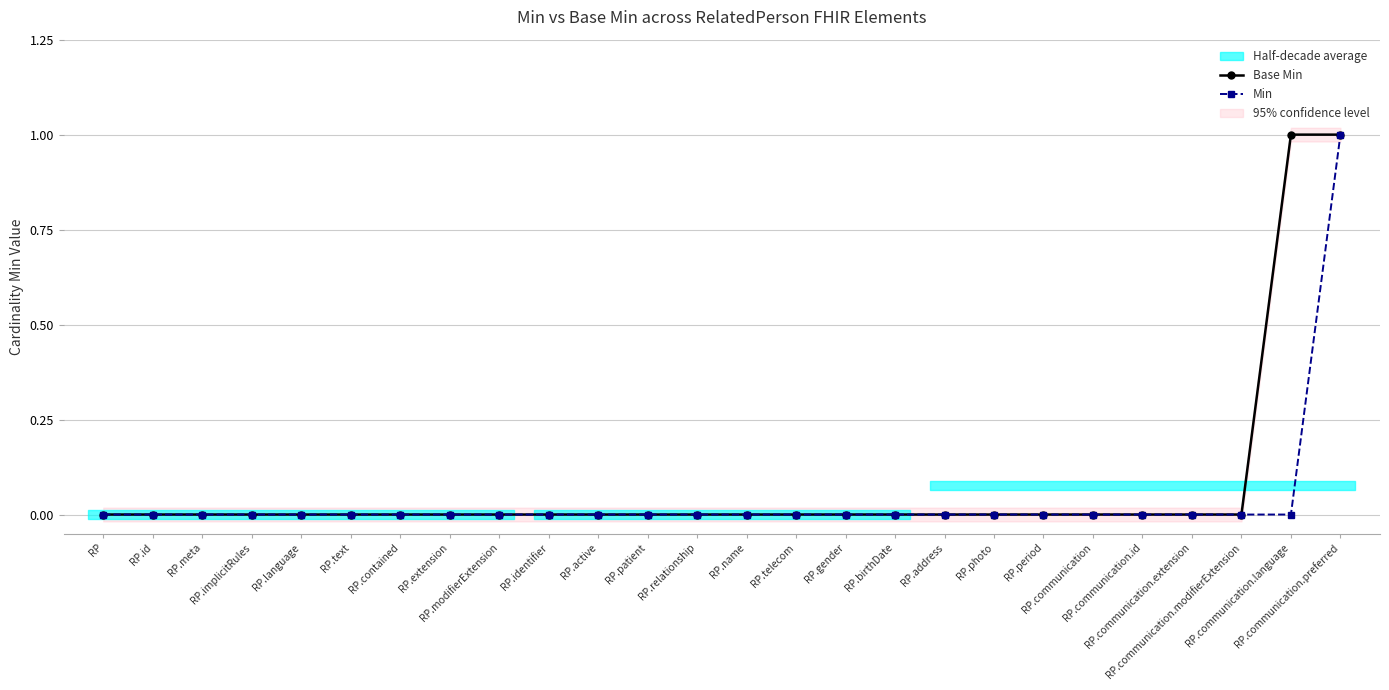

The value of Min at RP.extension is -1. True or false?

False